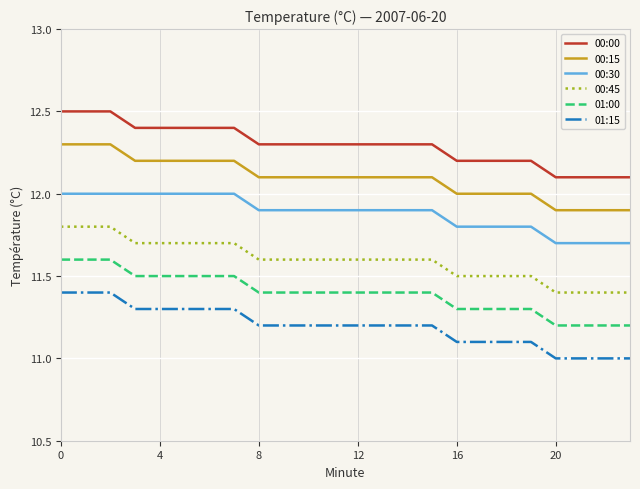

How many 01:15 values are between 11 and 12?

24